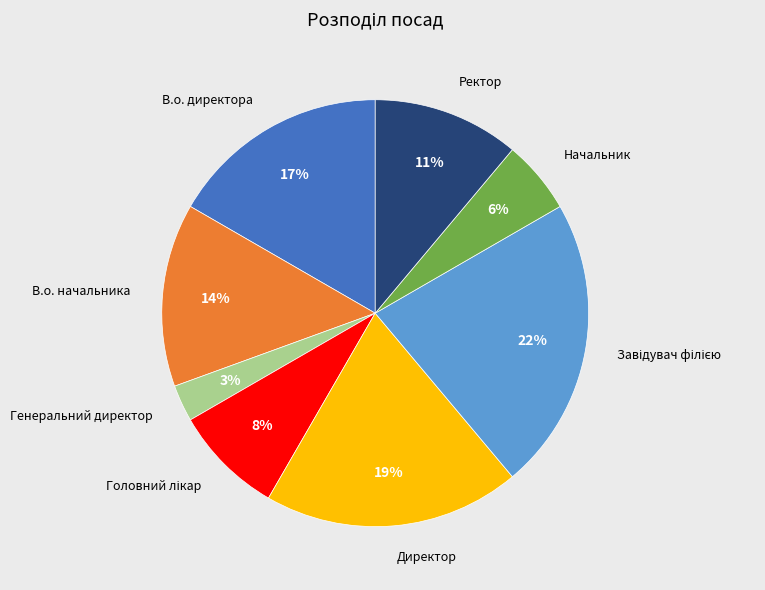

To the nearest percent, what is the average slice percentage?

12%